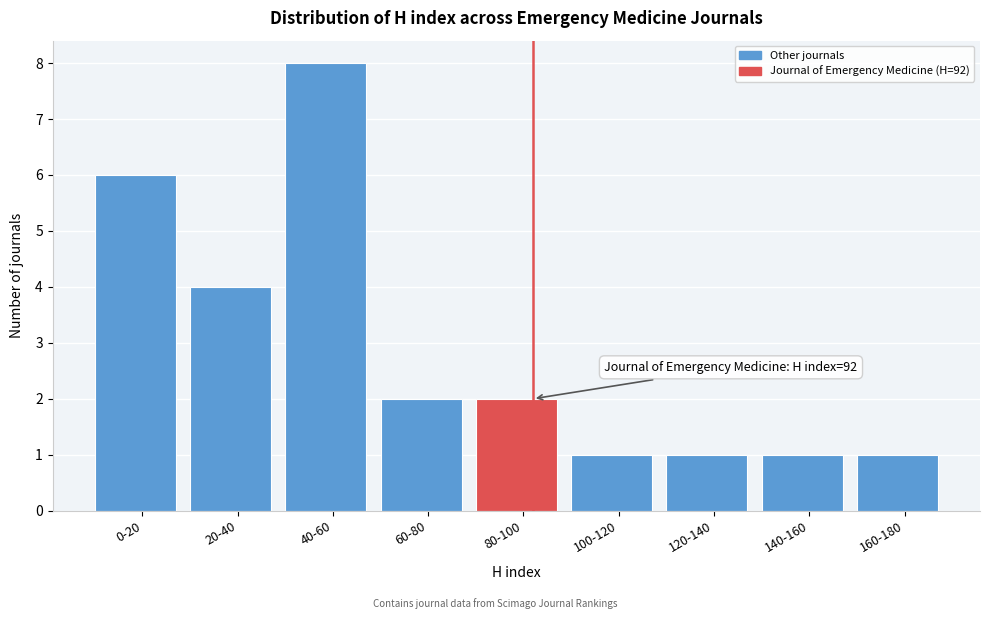

Reading left to right, transcribe all the data shown in this chart.

0-20=6	20-40=4	40-60=8	60-80=2	80-100=2	100-120=1	120-140=1	140-160=1	160-180=1